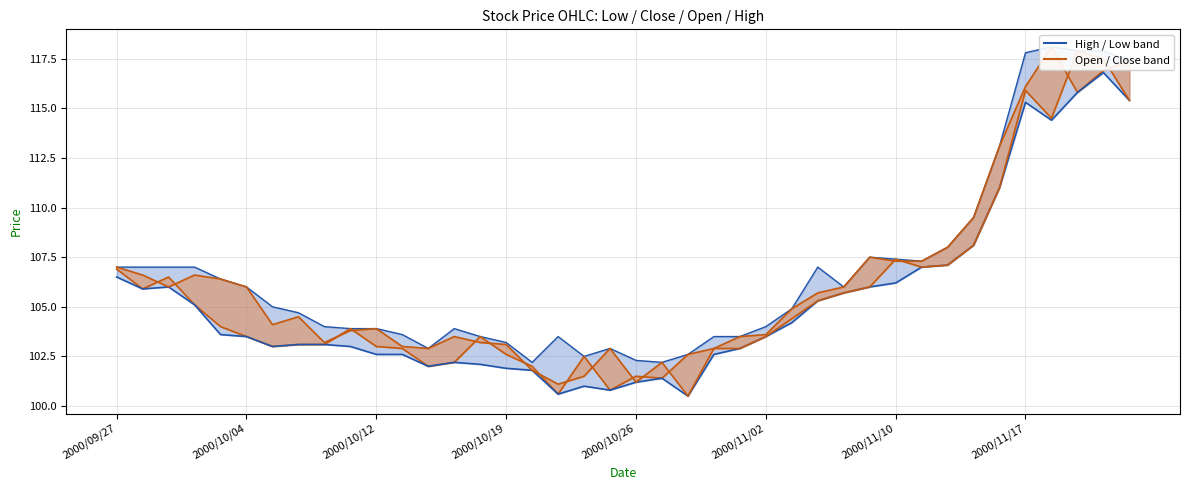

Is the value of Low (col_3) line at 34 greater than the value of Open (col_1) line at 2000/10/04?

Yes